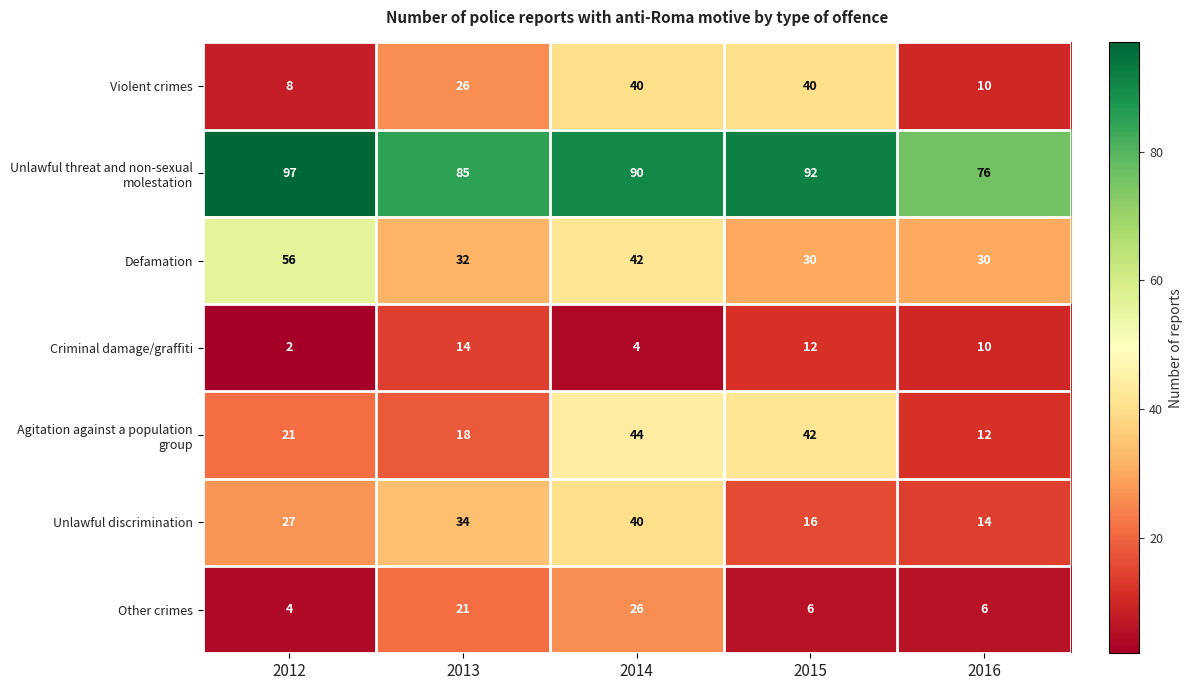

What is the difference between the highest and lowest values at 2016?

70